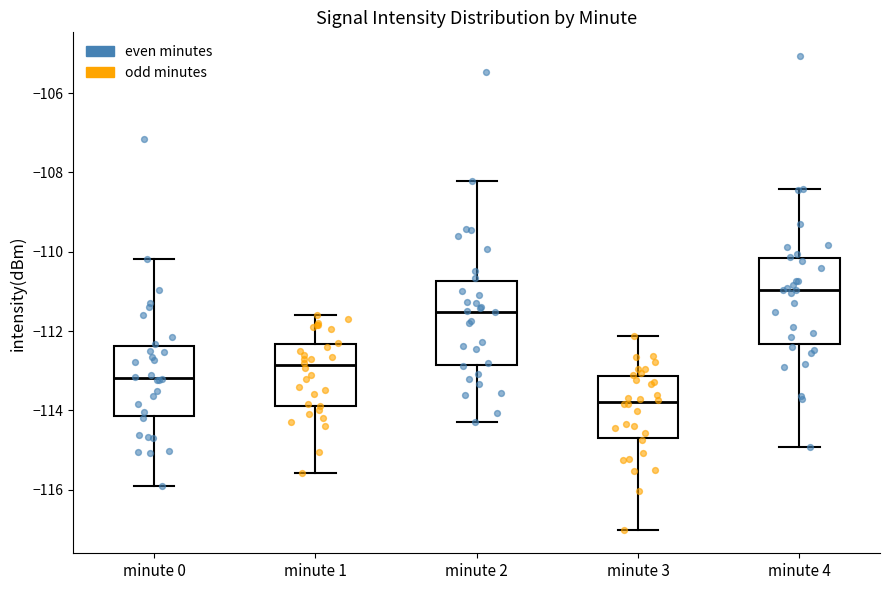

Reading left to right, read every box against the y-axis: the position of its median line, the range the box covers, and the ends of its whiskers. The values are not printed on the chart, so give them approximately, as read against the axis.

minute 0: median -113.2, box -114.2 to -112.4, whiskers -116.0 to -110.2
minute 1: median -112.8, box -113.8 to -112.4, whiskers -115.6 to -111.6
minute 2: median -111.6, box -112.8 to -110.8, whiskers -114.2 to -108.2
minute 3: median -113.8, box -114.8 to -113.2, whiskers -117.0 to -112.2
minute 4: median -111.0, box -112.4 to -110.2, whiskers -115.0 to -108.4